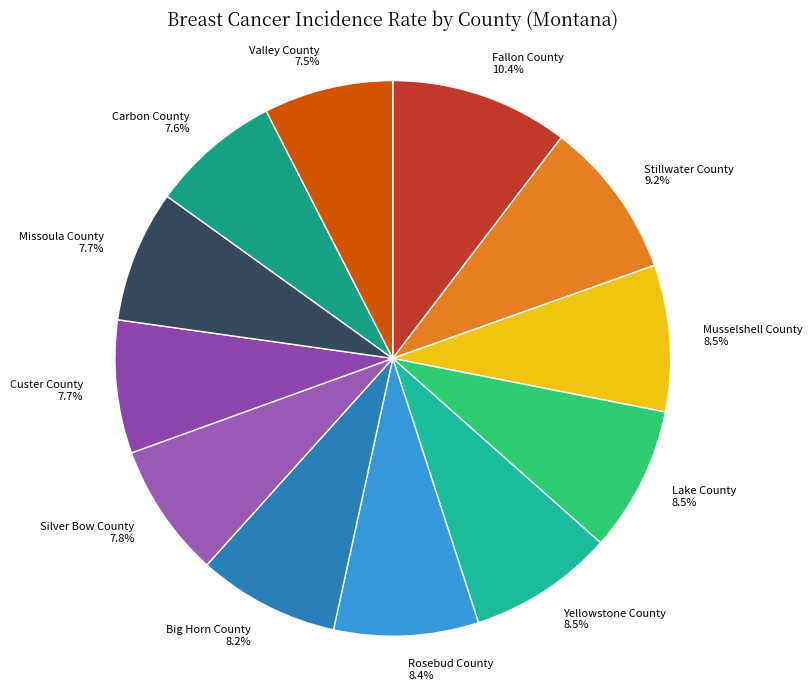

Approximately how many times larger is the value at Fallon County compared to Valley County?

1.4